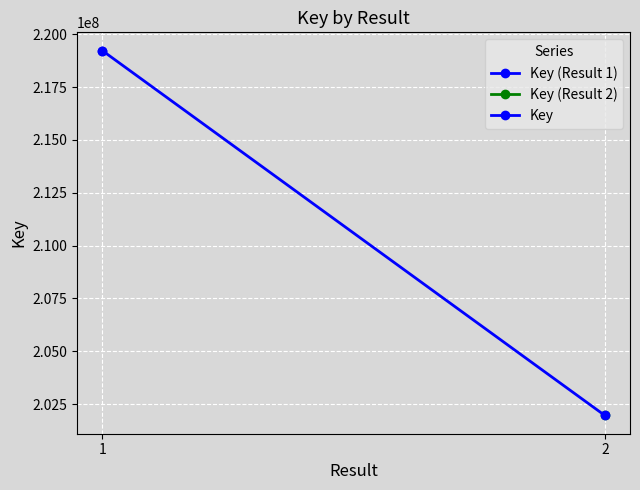

What is the ratio of the value at 1 to the value at 2?

1.1